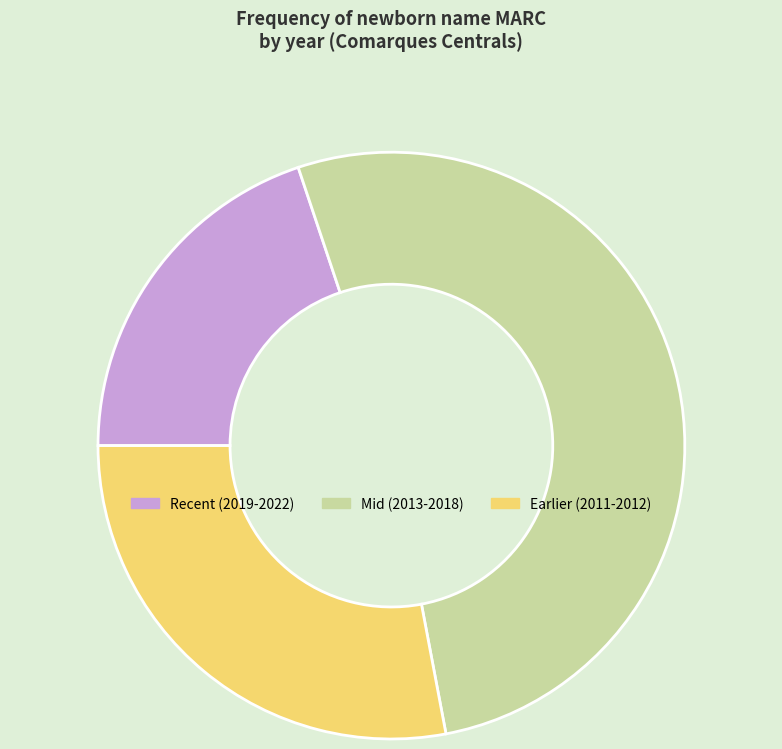

Is the sum of Mid (2013-2018) and Earlier (2011-2012) greater than half?

Yes